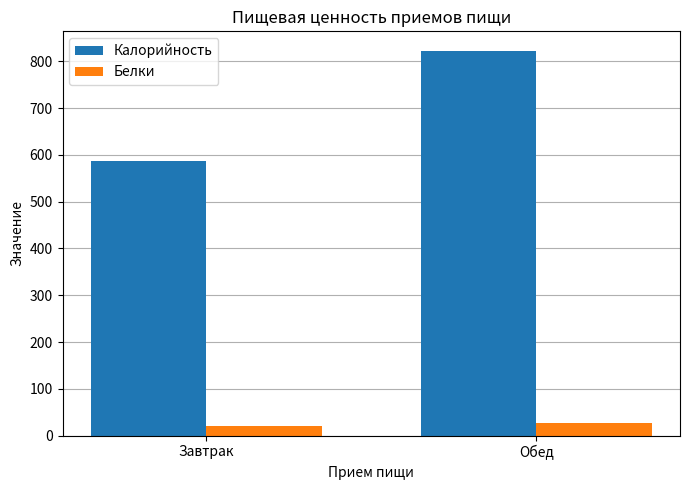

Between Завтрак and Обед, which series saw the biggest shift?

Калорийность